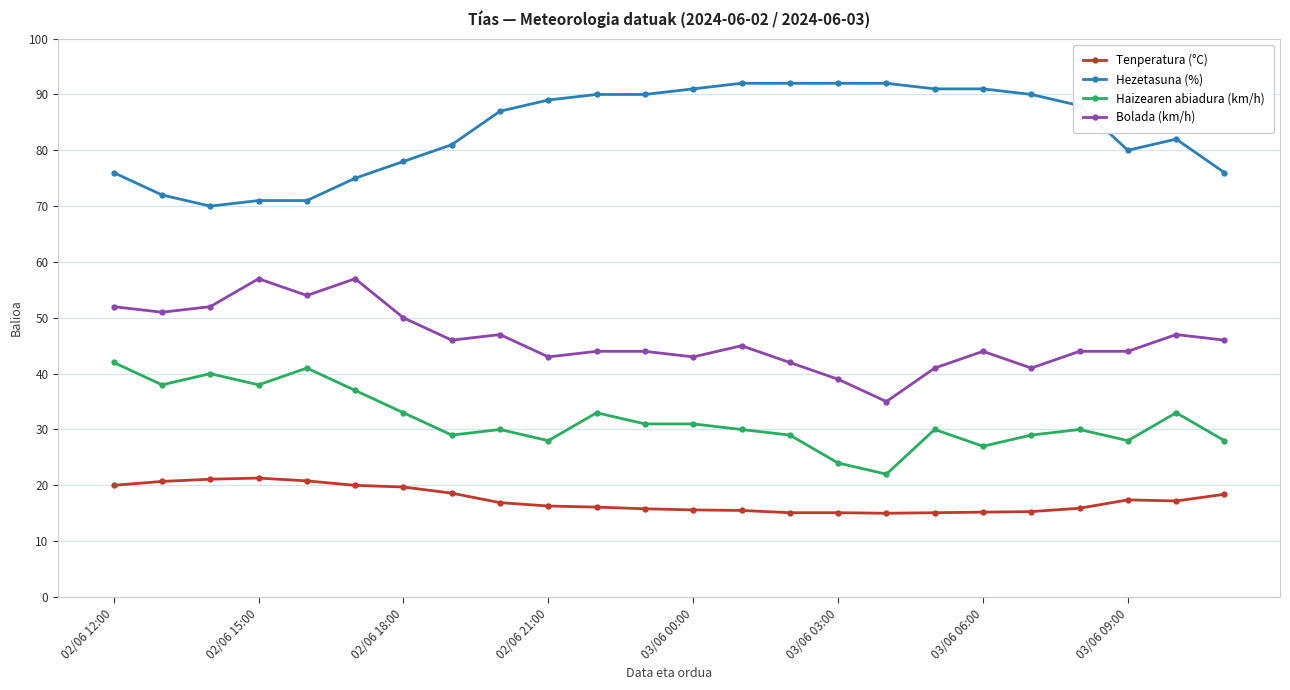

What is the difference between the maximum and minimum values in the Haizearen abiadura (km/h) series?

20.0